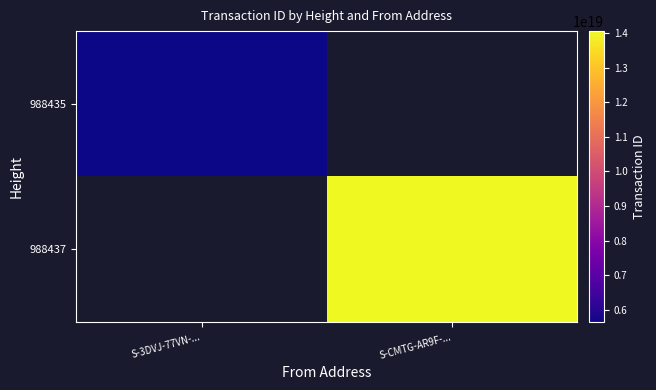

List the series in order of their overall mean, lowest first.

988435, 988437